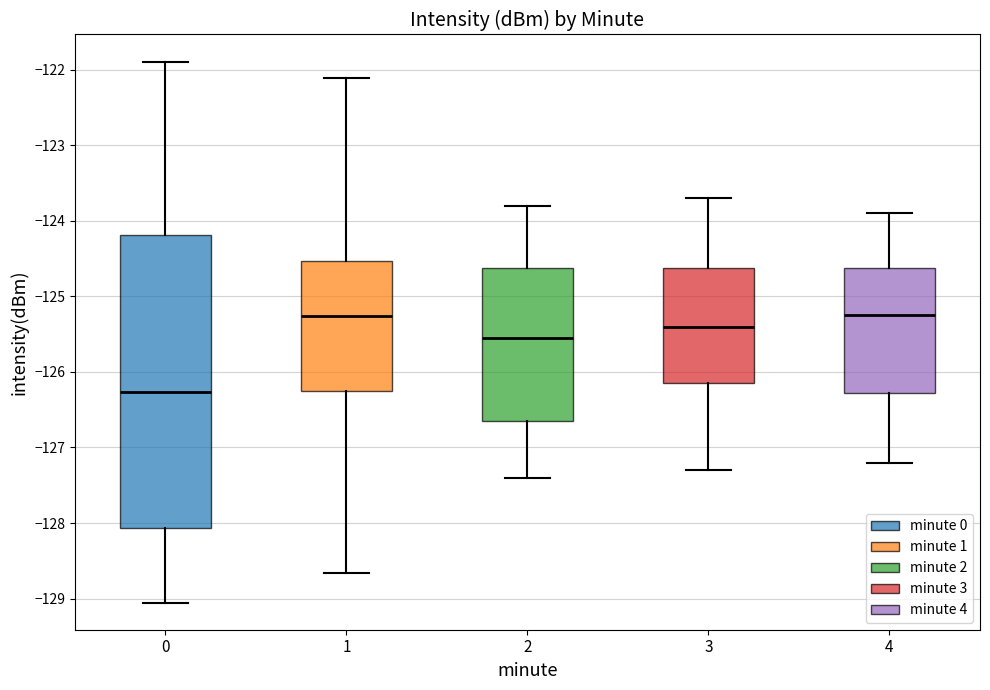

Reading left to right, read every box against the y-axis: the position of its median line, the range the box covers, and the ends of its whiskers. The values are not printed on the chart, so give them approximately, as read against the axis.

0: median -126.3, box -128.1 to -124.2, whiskers -129.1 to -121.9
1: median -125.3, box -126.2 to -124.5, whiskers -128.7 to -122.1
2: median -125.5, box -126.6 to -124.6, whiskers -127.4 to -123.8
3: median -125.4, box -126.1 to -124.6, whiskers -127.3 to -123.7
4: median -125.2, box -126.3 to -124.6, whiskers -127.2 to -123.9